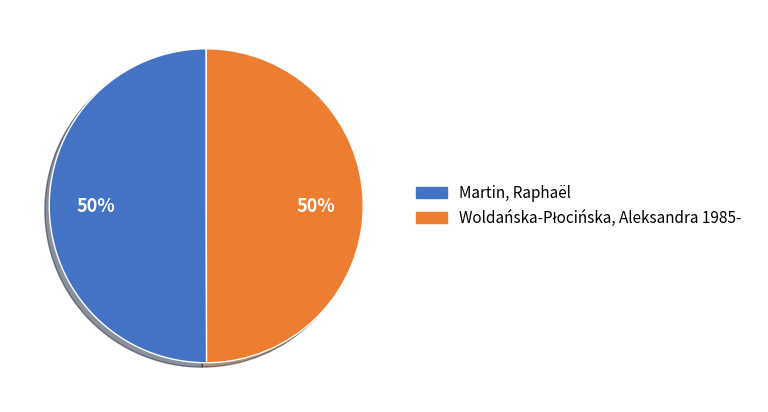

Is it true that Martin, Raphaël is 62% of the pie?

False